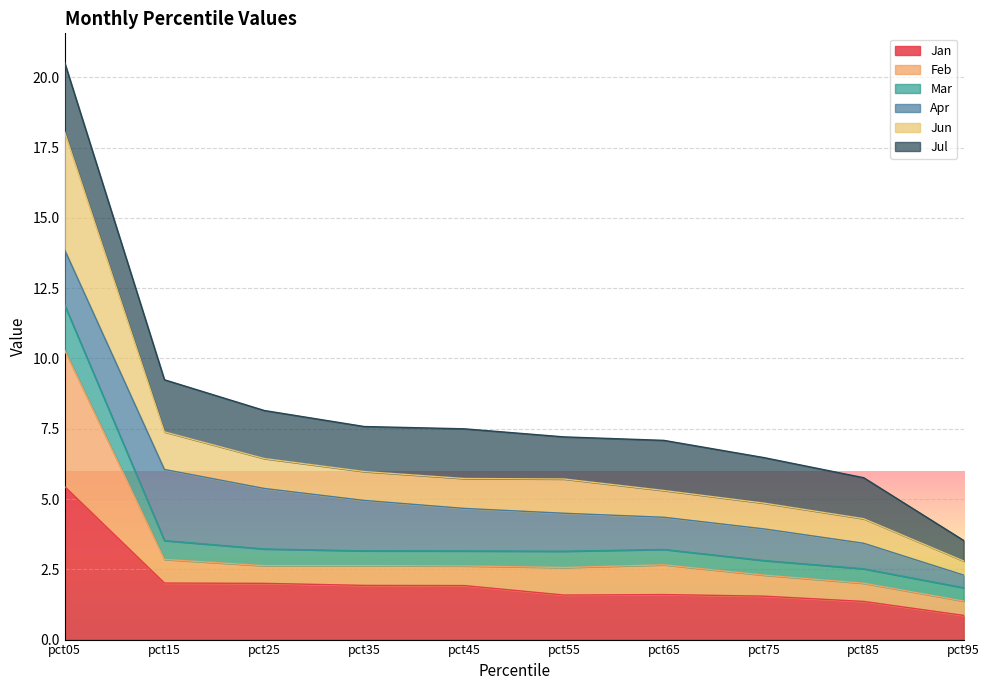

True or false: Jan has a value of 0.9 at pct95.

True